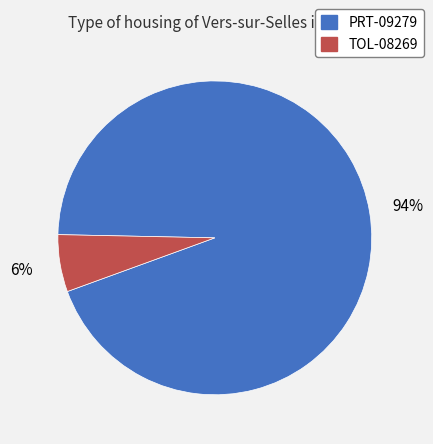

True or false: TOL-08269 accounts for 6% of the total.

True